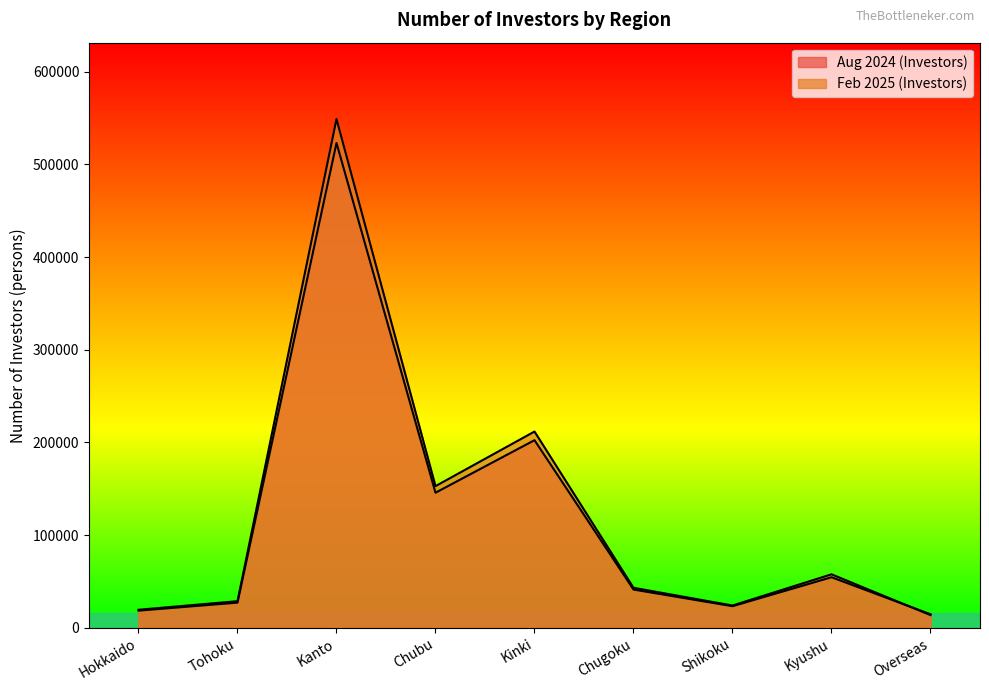

Between Kyushu and Kinki, which is larger?

Kinki